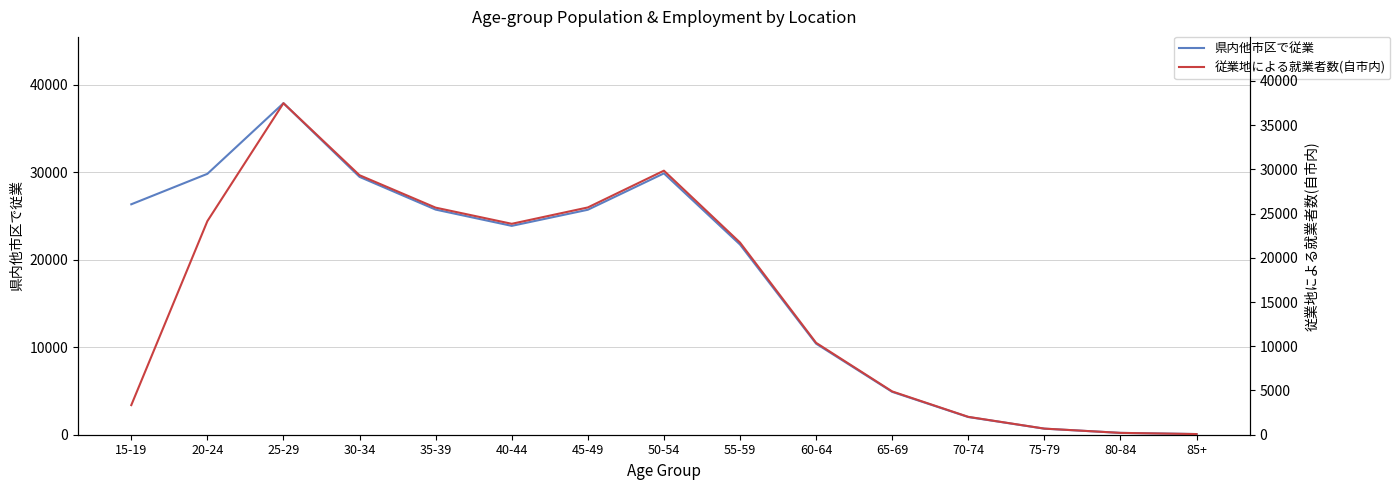

Which category has the lowest value across all series?

85+